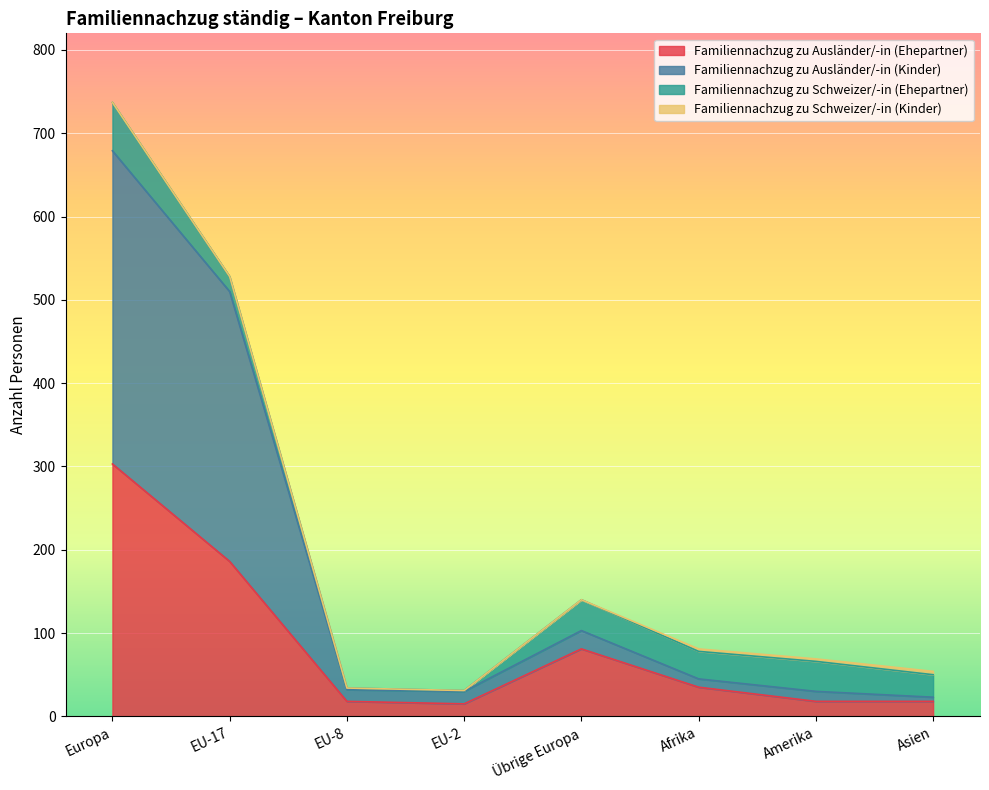

The Familiennachzug zu Ausländer/-in (Ehepartner) series shows 186 at EU-17. True or false?

True